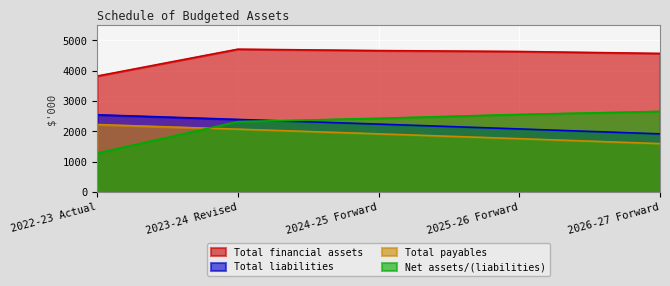

Rank the series at 2023-24 Revised from lowest to highest value.

Total payables, Net assets/(liabilities), Total liabilities, Total financial assets